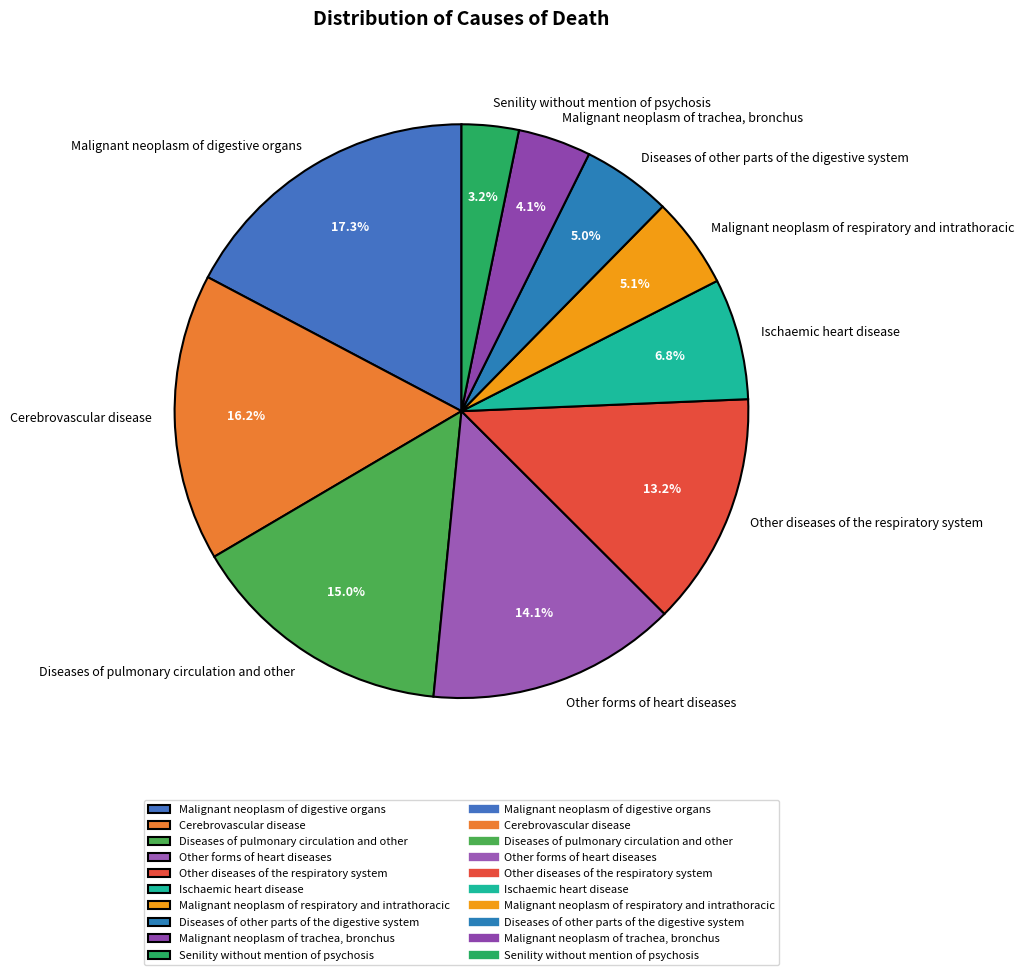

True or false: Malignant neoplasm of digestive organs accounts for 8% of the total.

False